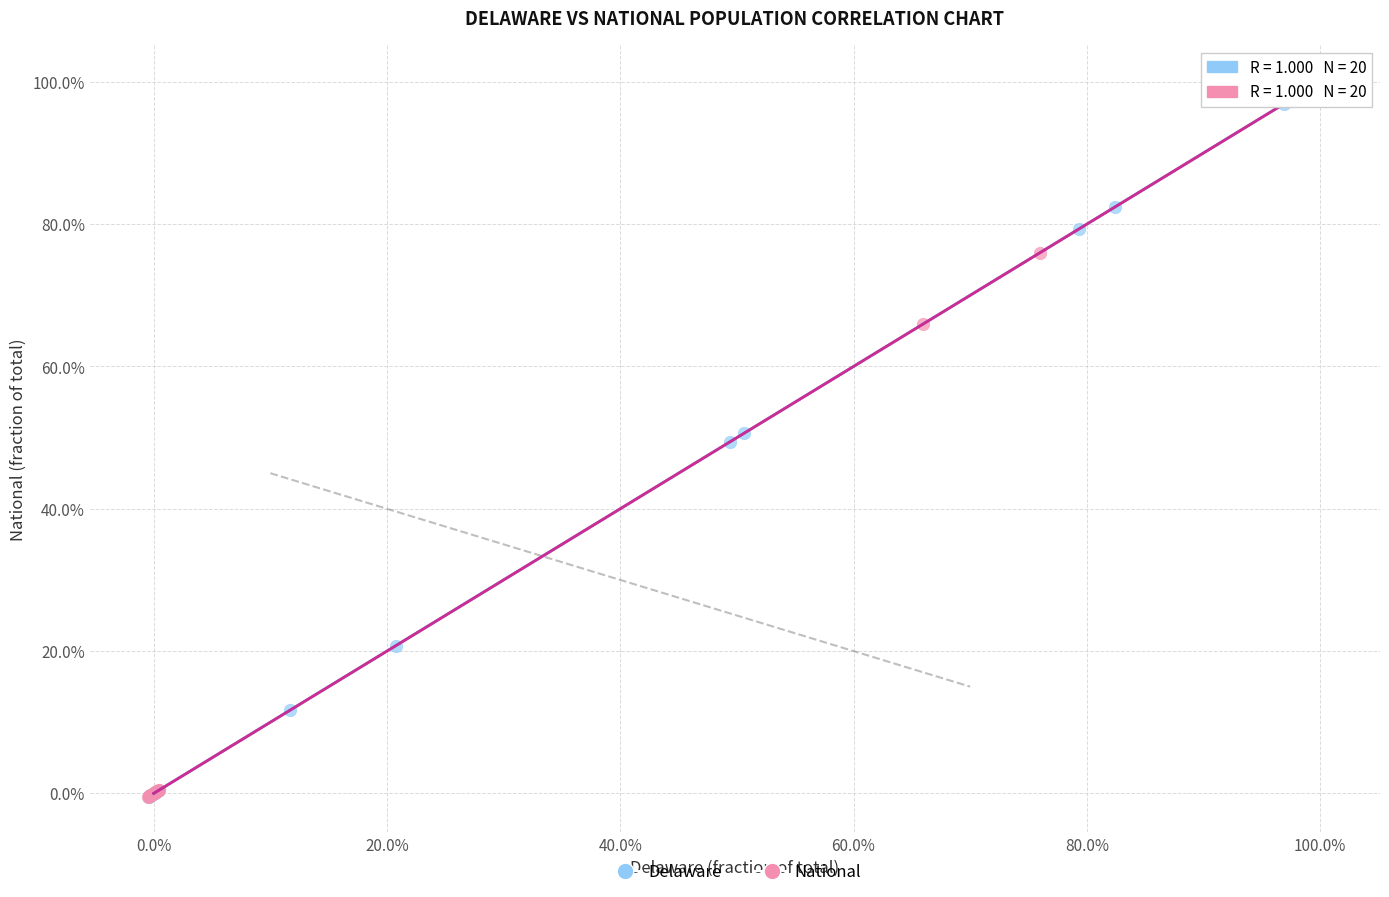

What are all the series names shown in the legend?

Delaware, National